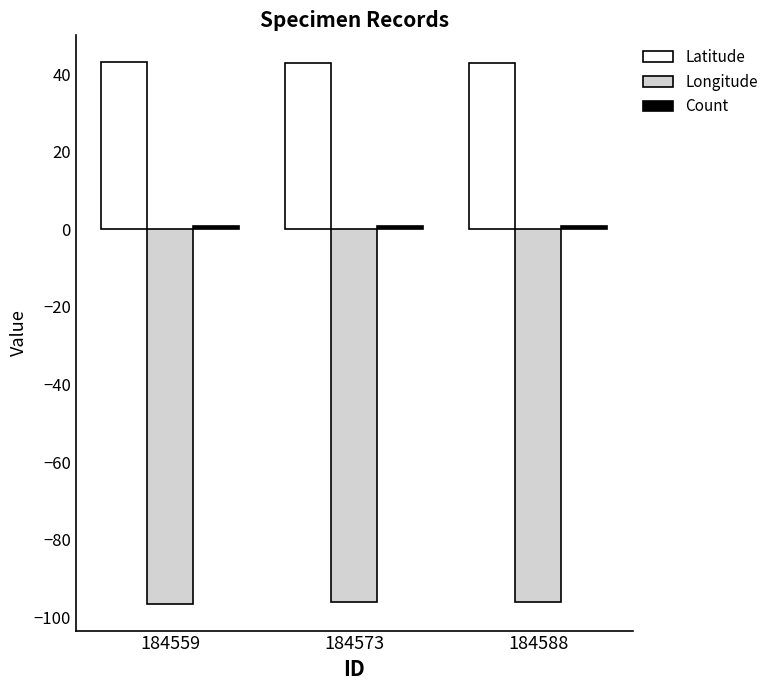

What is the difference between the highest and lowest values at 184573?

139.1